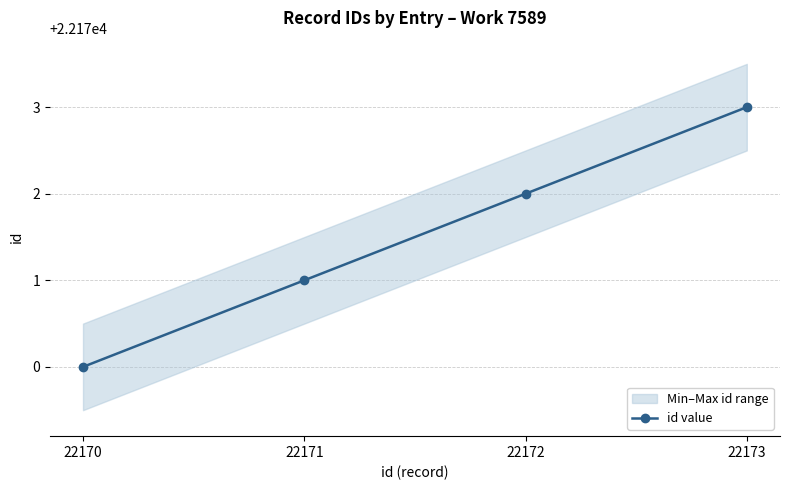

What is the sum of the values at 22170 and 22173?

44343